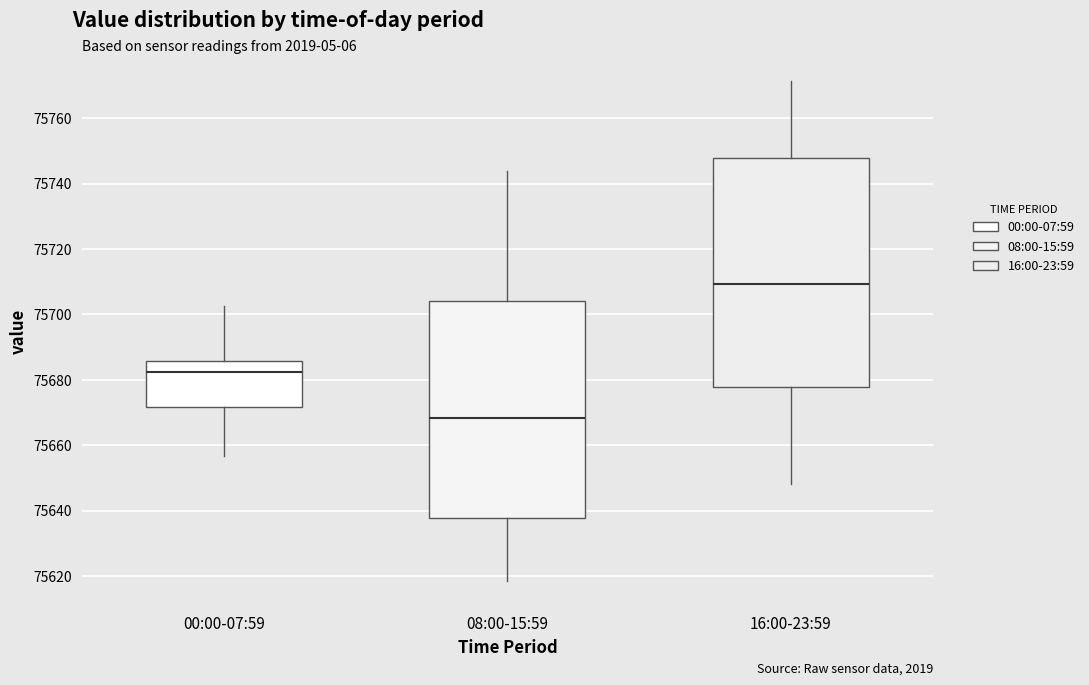

Which box is the tallest, from its lower edge to its upper edge?

16:00-23:59